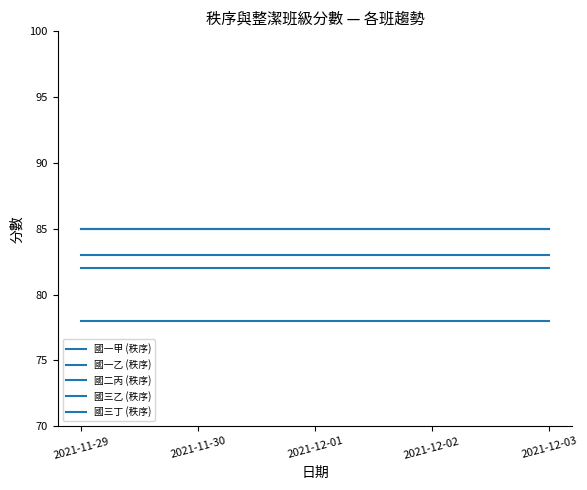

The value of 國一甲 (秩序) at 2021-12-03 is 57. True or false?

False